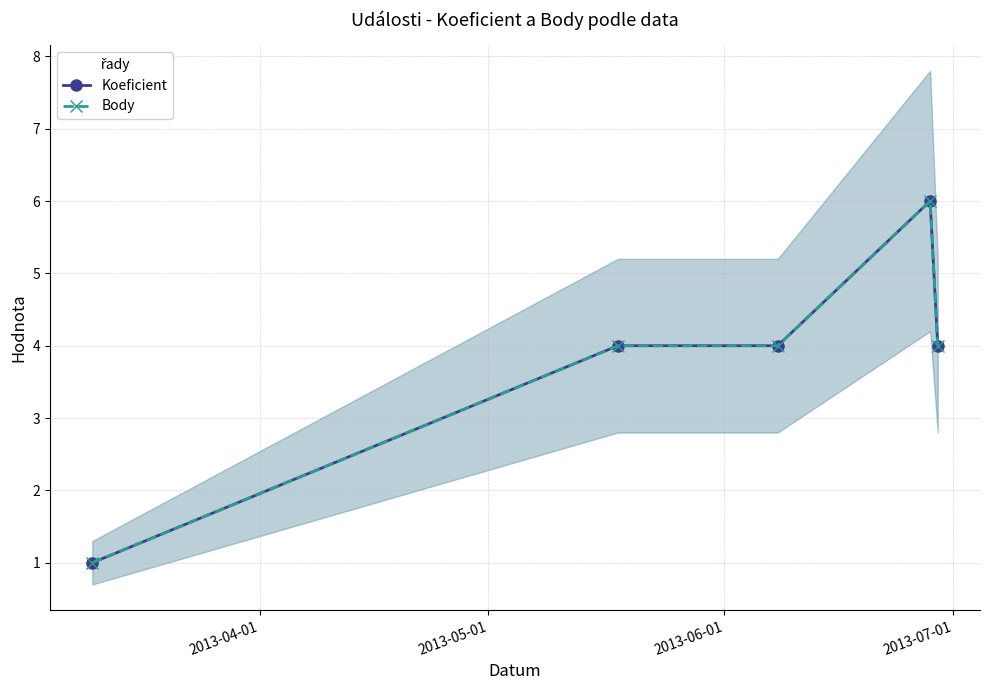

What is the sum of the Koeficient values at 2013-05-01 and 2013-06-01?

8